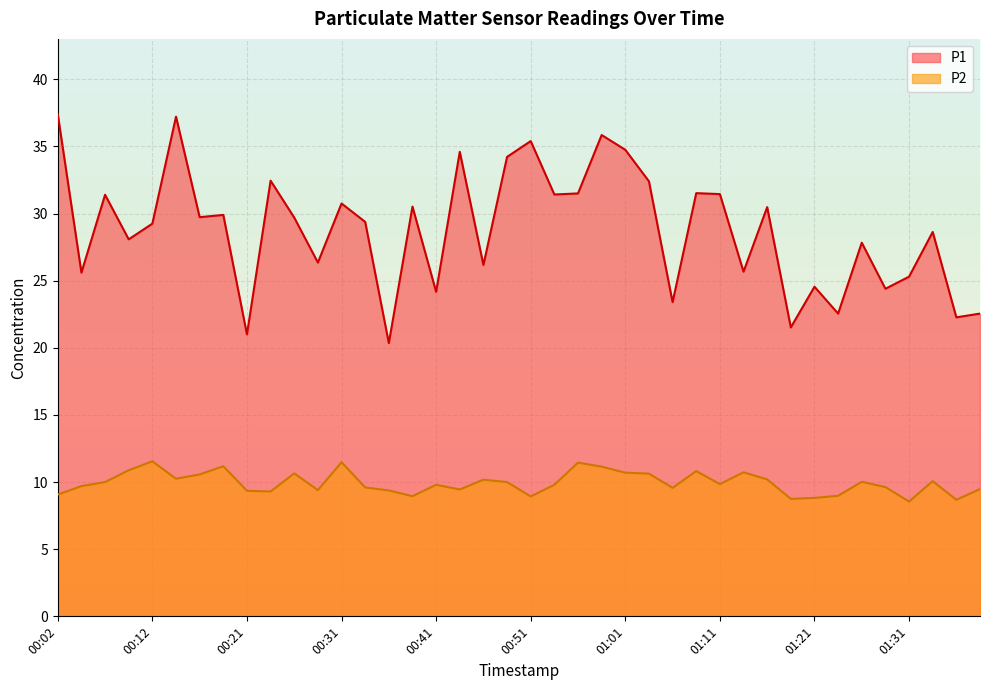

What position from the right is 00:14?

35